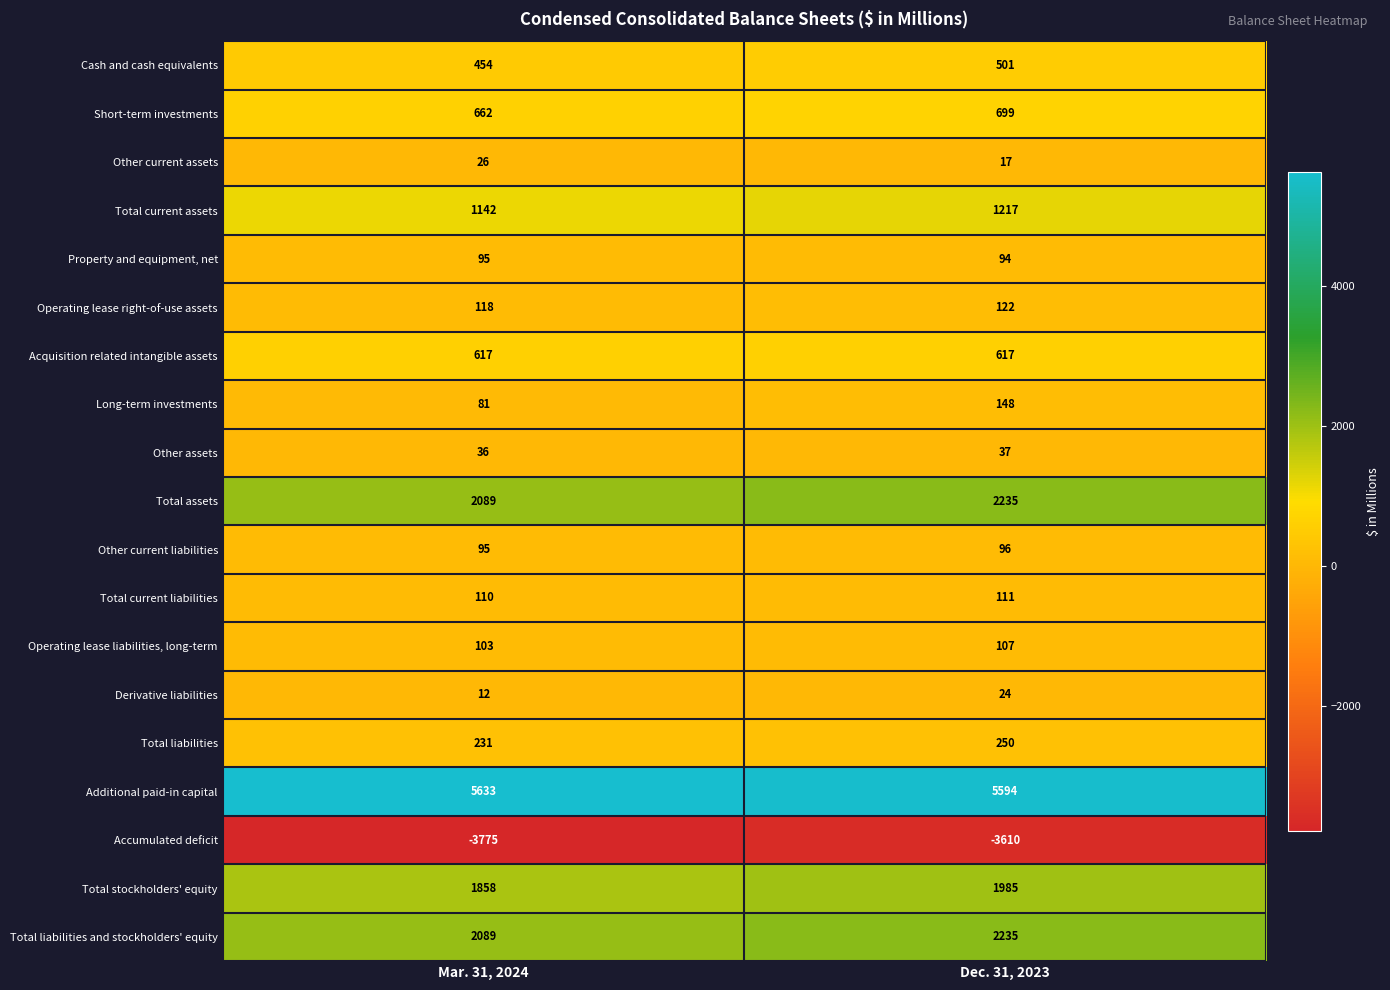

List the labels in order of Operating lease right-of-use assets value, largest first.

Dec. 31, 2023, Mar. 31, 2024